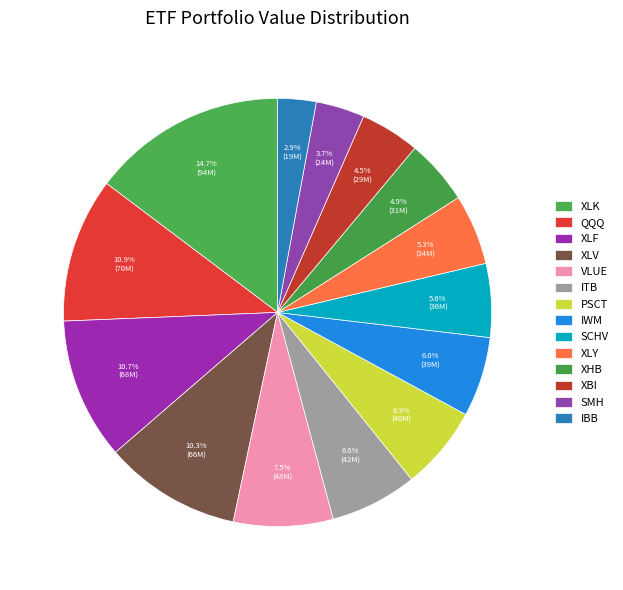

To the nearest percent, what is the difference between the largest and smallest slice percentages?

12%